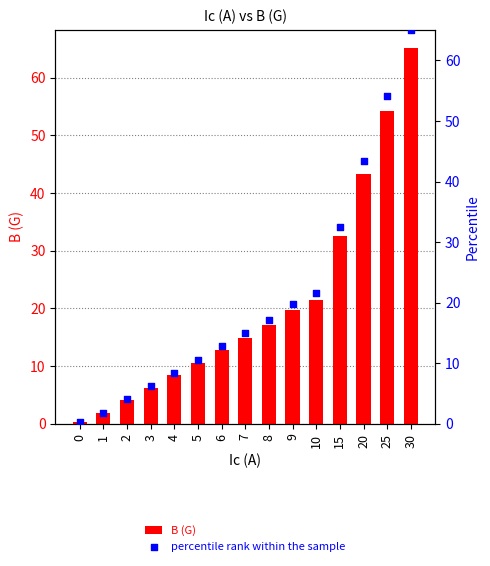

Which series has the widest spread of Y values?

B (G)